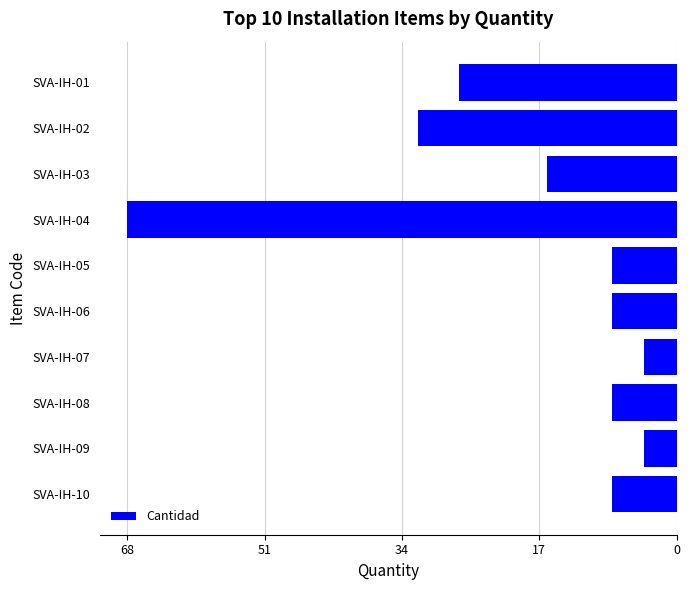

Does the chart contain stacked bars?

No